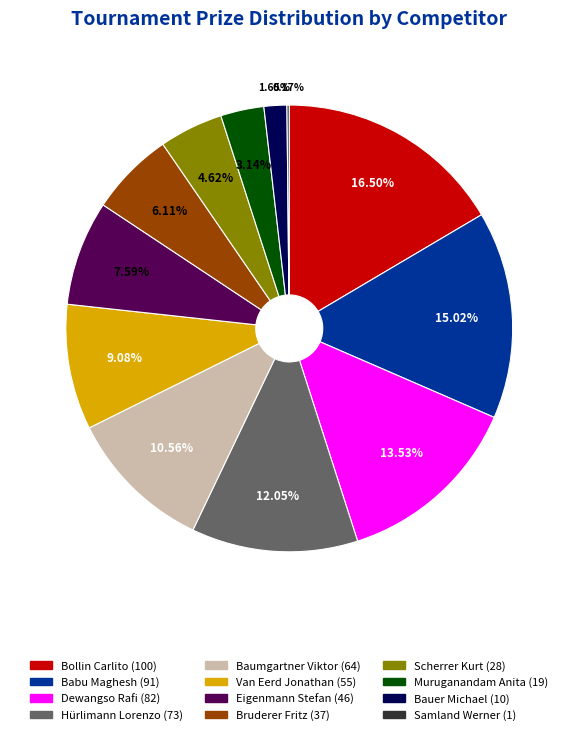

What percentage is NOT represented by Muruganandam Anita (19)?

96.9%